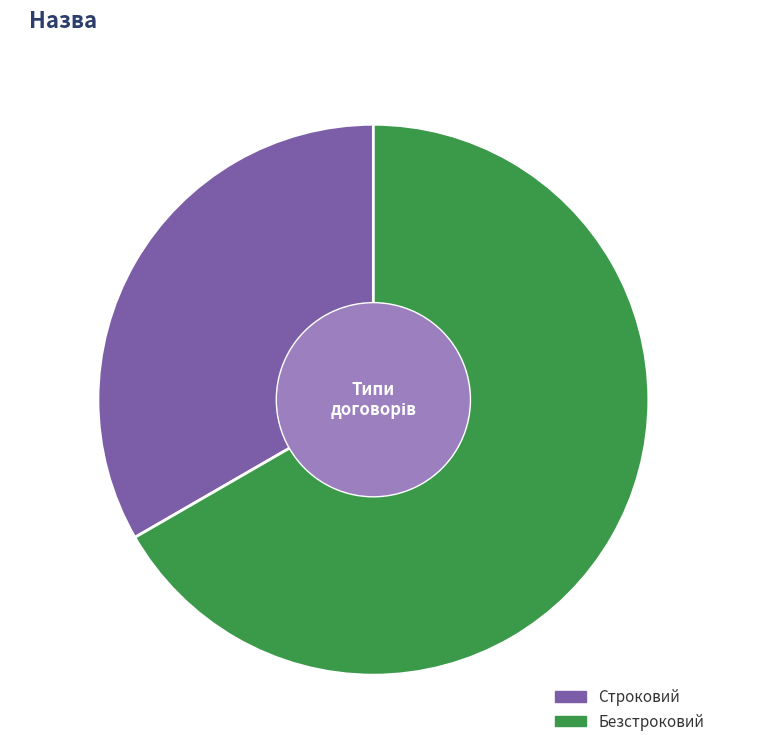

Is it true that Безстроковий is 77% of the pie?

False